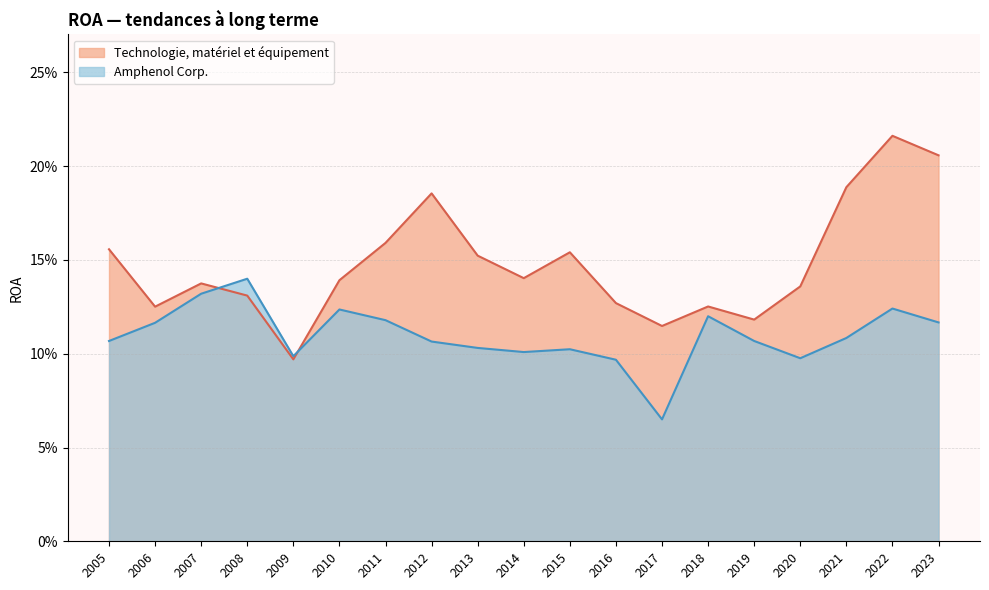

Does the chart display data point markers on the line(s)?

No